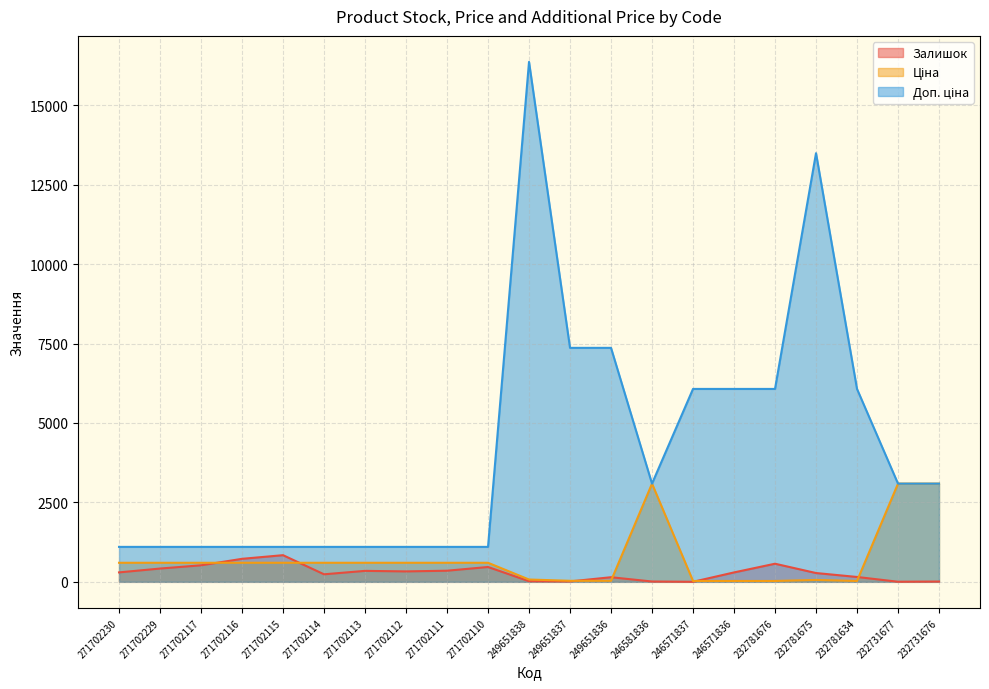

At which category is the sum across all series the highest?

249651838